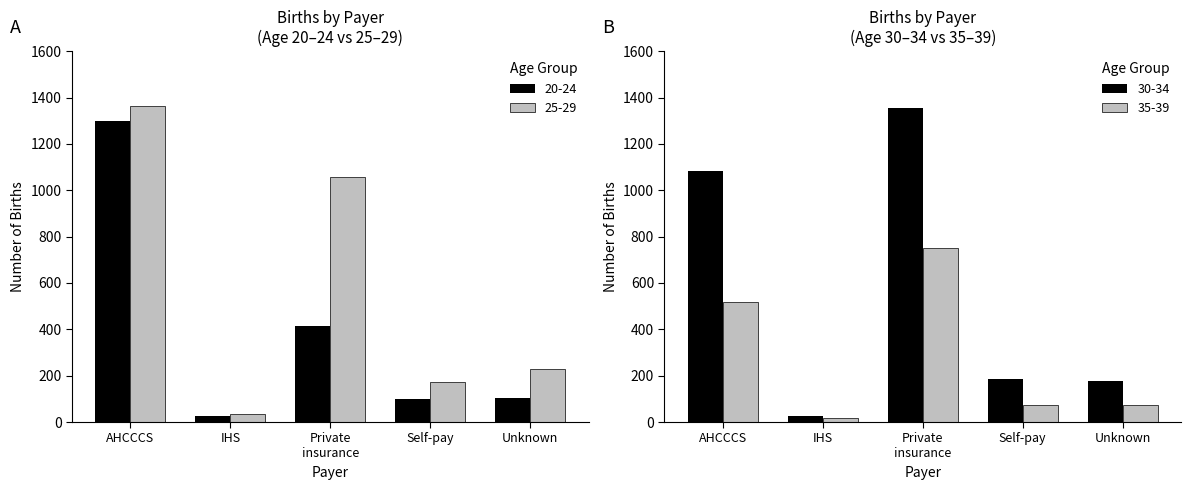

At how many categories does at least one series exceed 324?

2